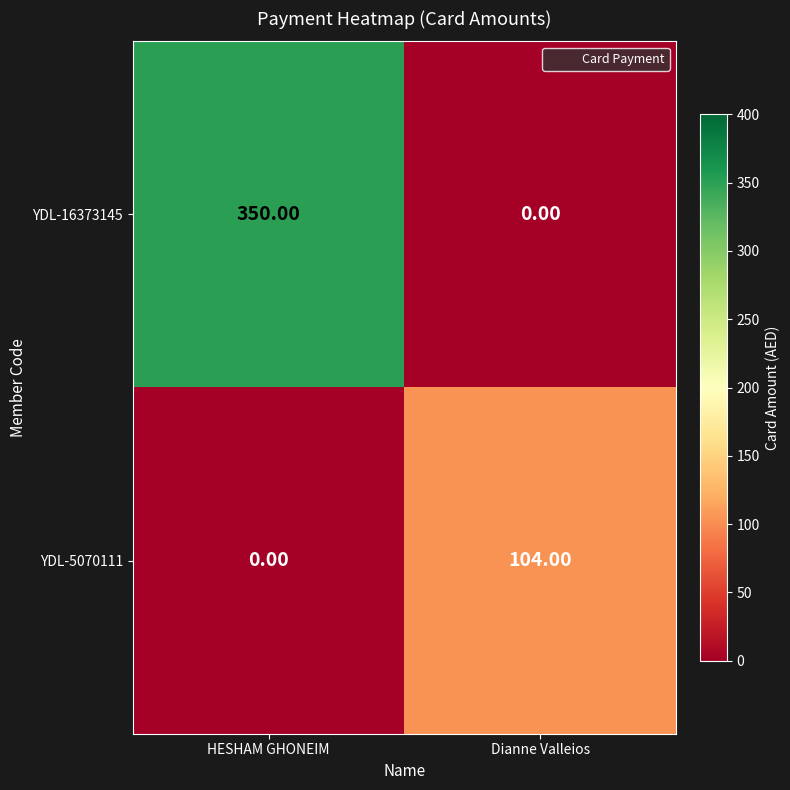

What is the total value across all series at HESHAM GHONEIM?

350